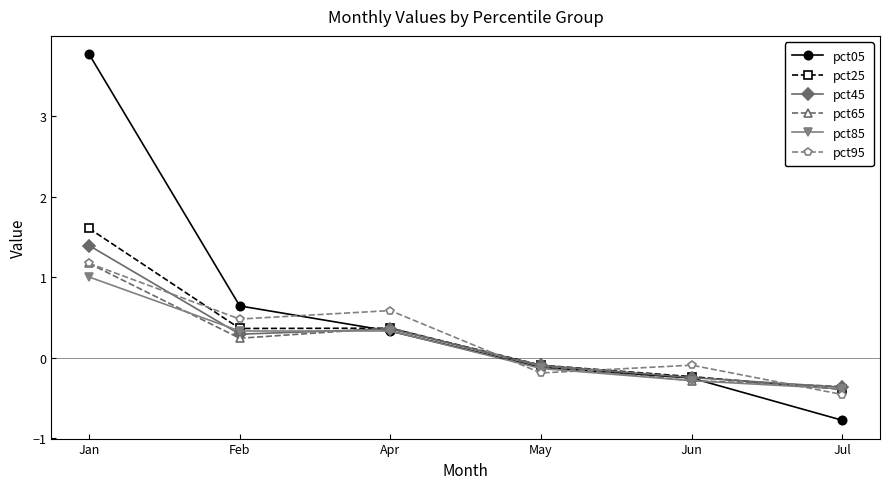

Where is the first local maximum for pct65?

Apr